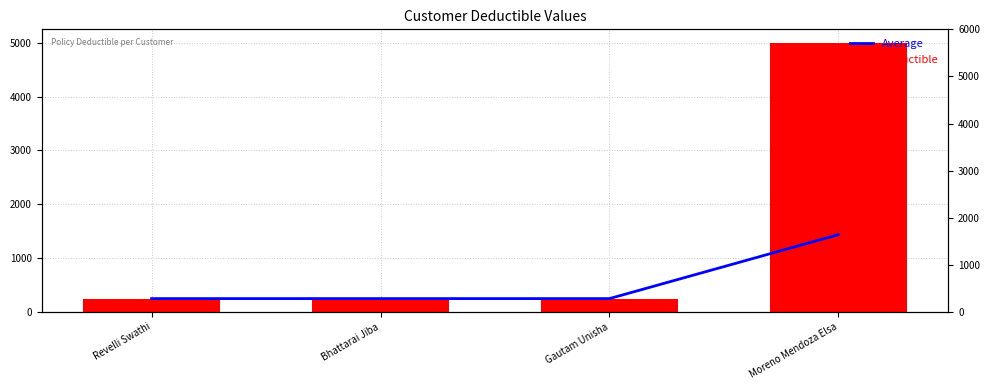

Is it true that Average equals 1967.1 at Moreno Mendoza Elsa?

False